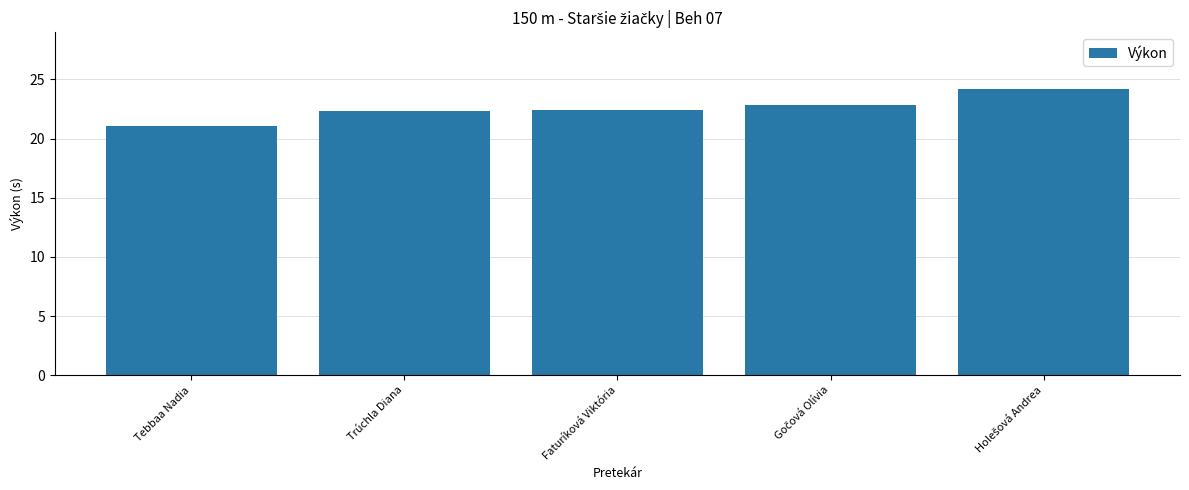

What is the value of the 2nd bar from the left?

22.3